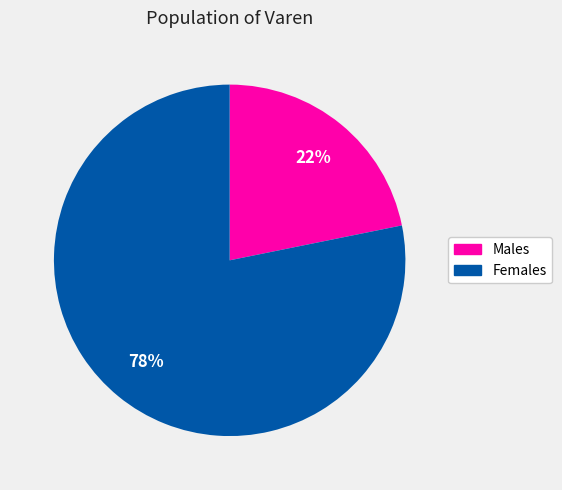

To the nearest percent, what is the average slice percentage?

50%